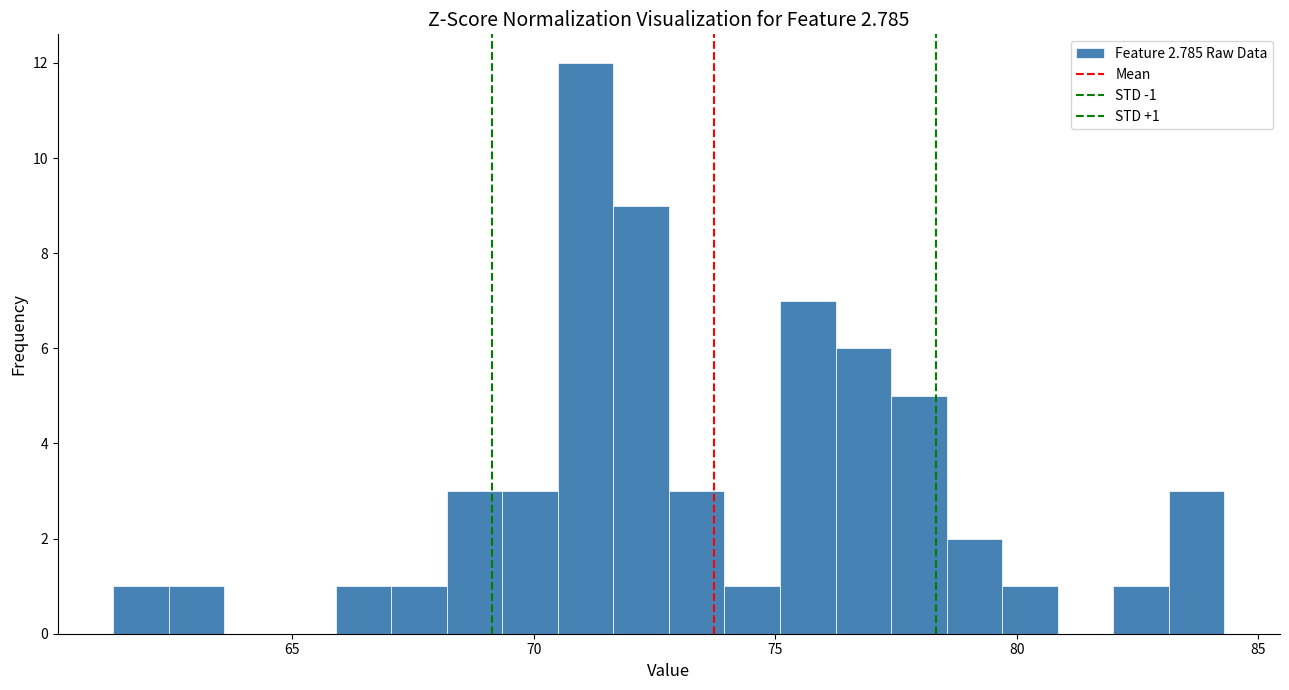

Read against the x-axis, roughly where is the centre of the tallest bar?

71.0